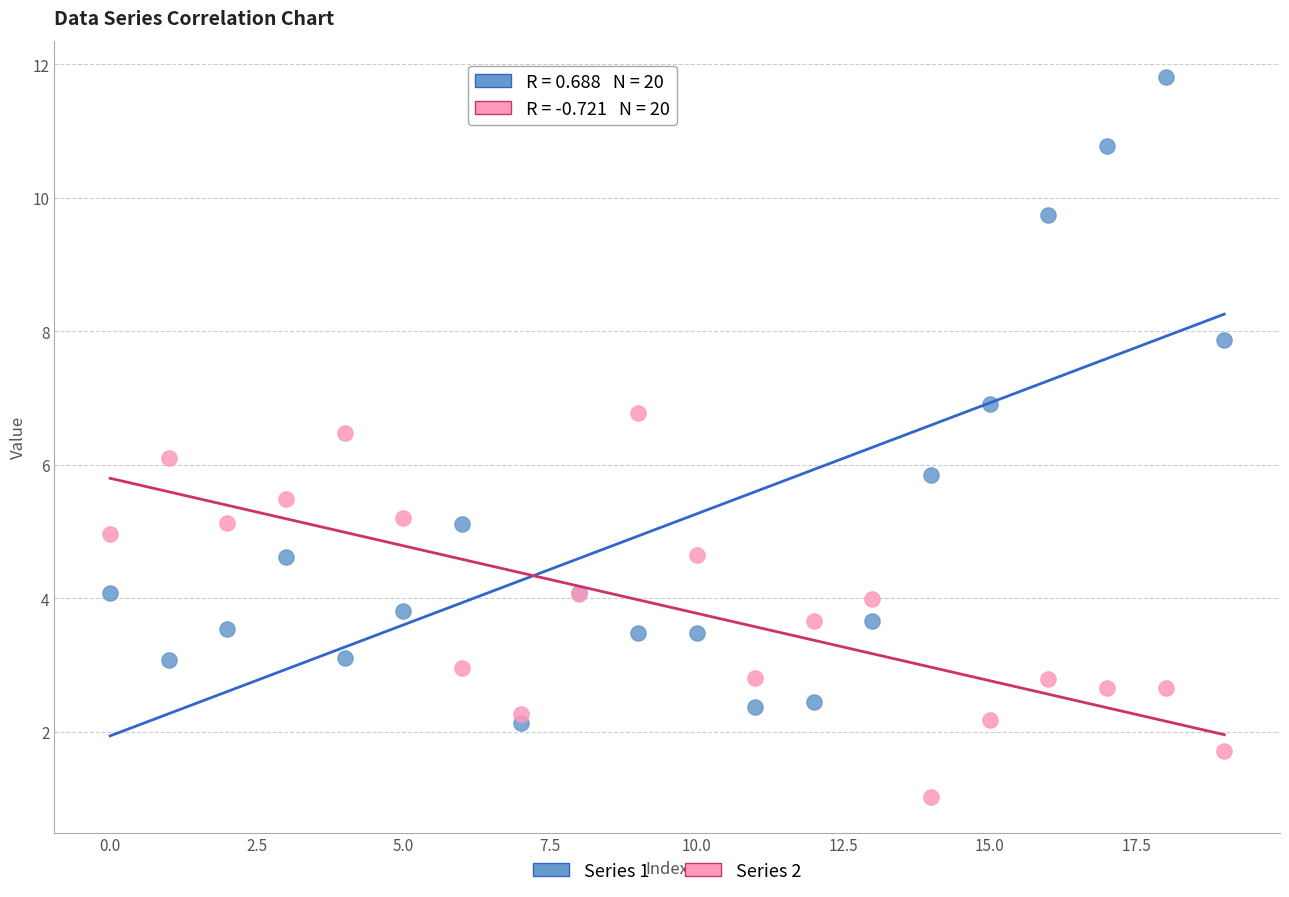

Which series contains the highest Y value?

Series 1